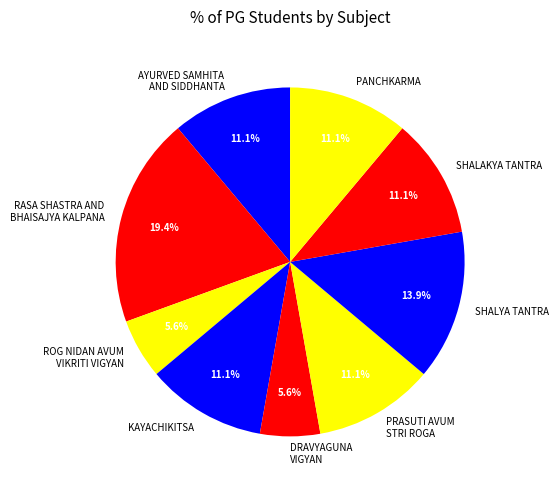

True or false: SHALAKYA TANTRA accounts for 7% of the total.

False